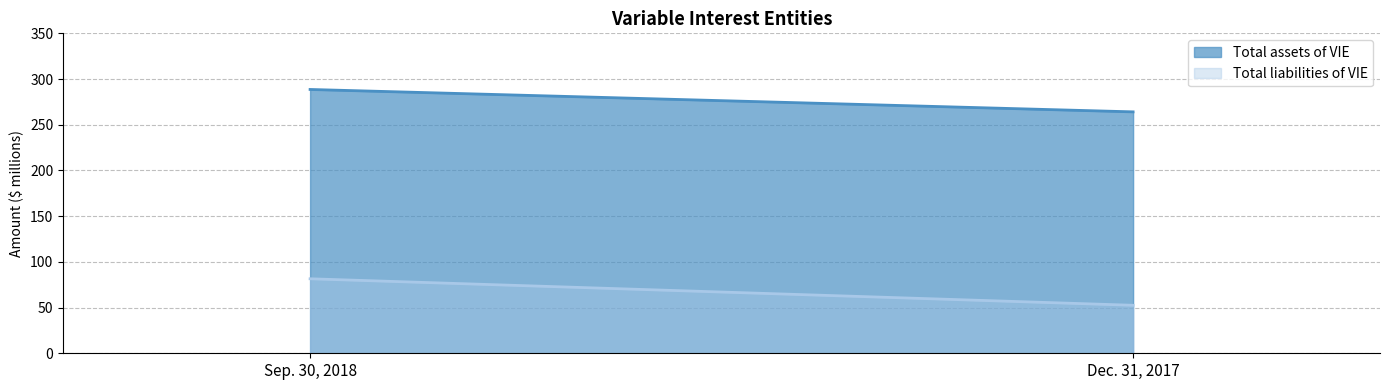

Is it true that Total assets of VIE equals 264.1 at Dec. 31, 2017?

True